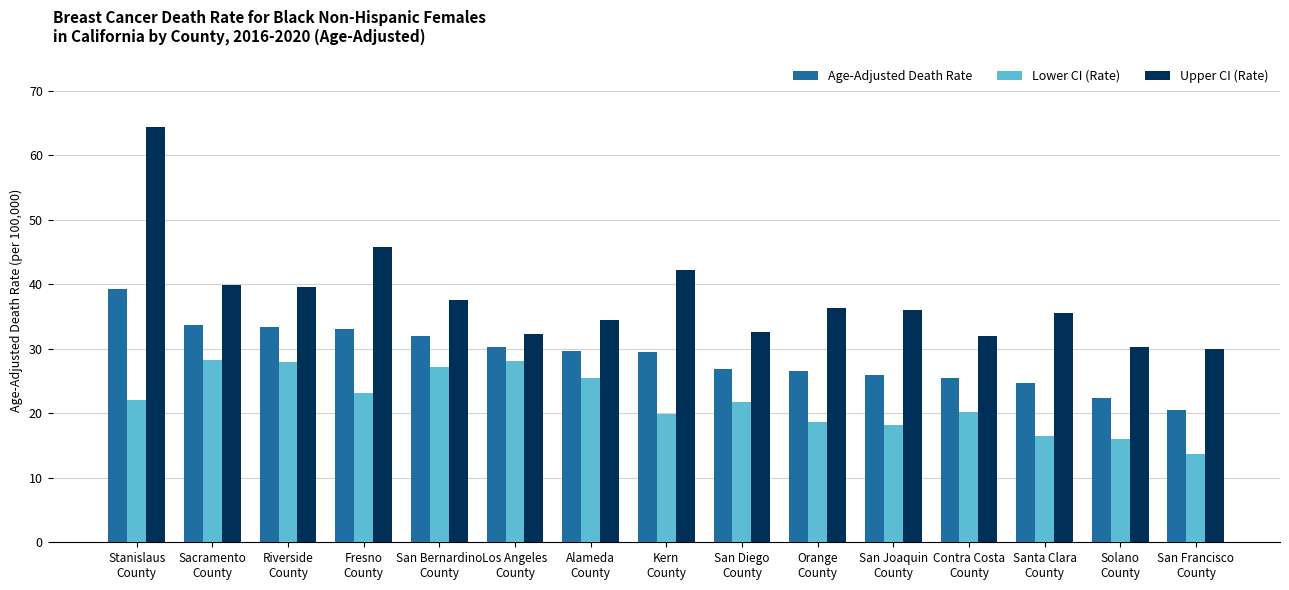

Rank the series by their average value, from lowest to highest.

Lower CI (Rate), Age-Adjusted Death Rate, Upper CI (Rate)